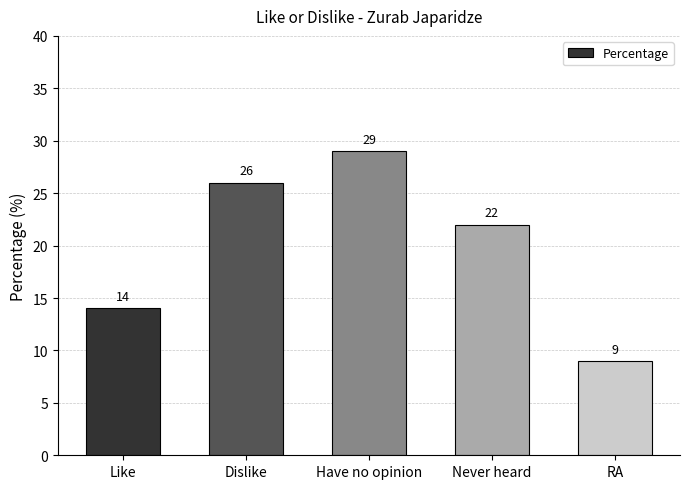

Which category has the highest value across all series?

Have no opinion